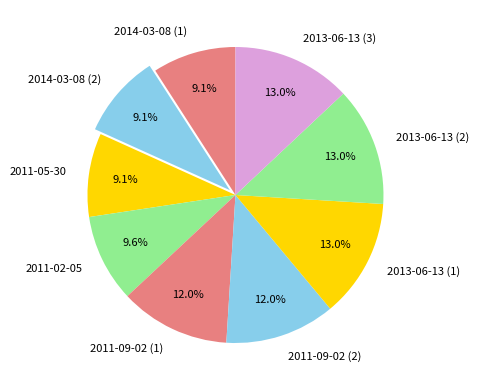

To the nearest percent, what is the average slice percentage?

11%